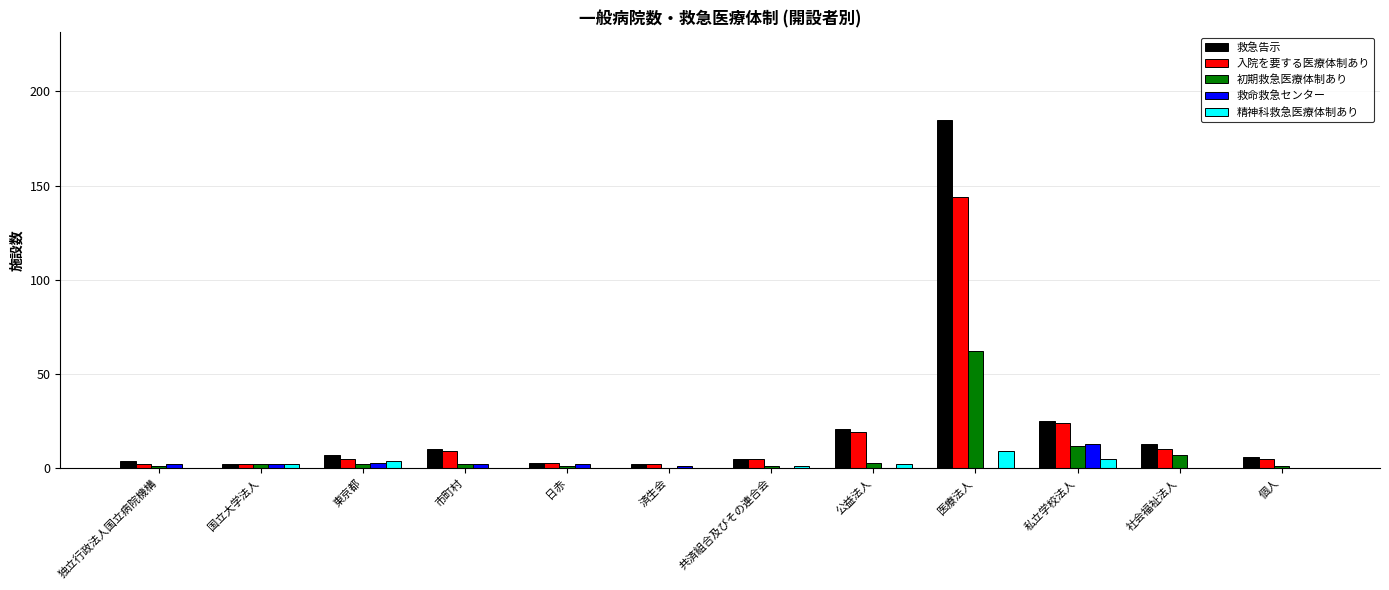

What is the sum of all 精神科救急医療体制あり values?

23